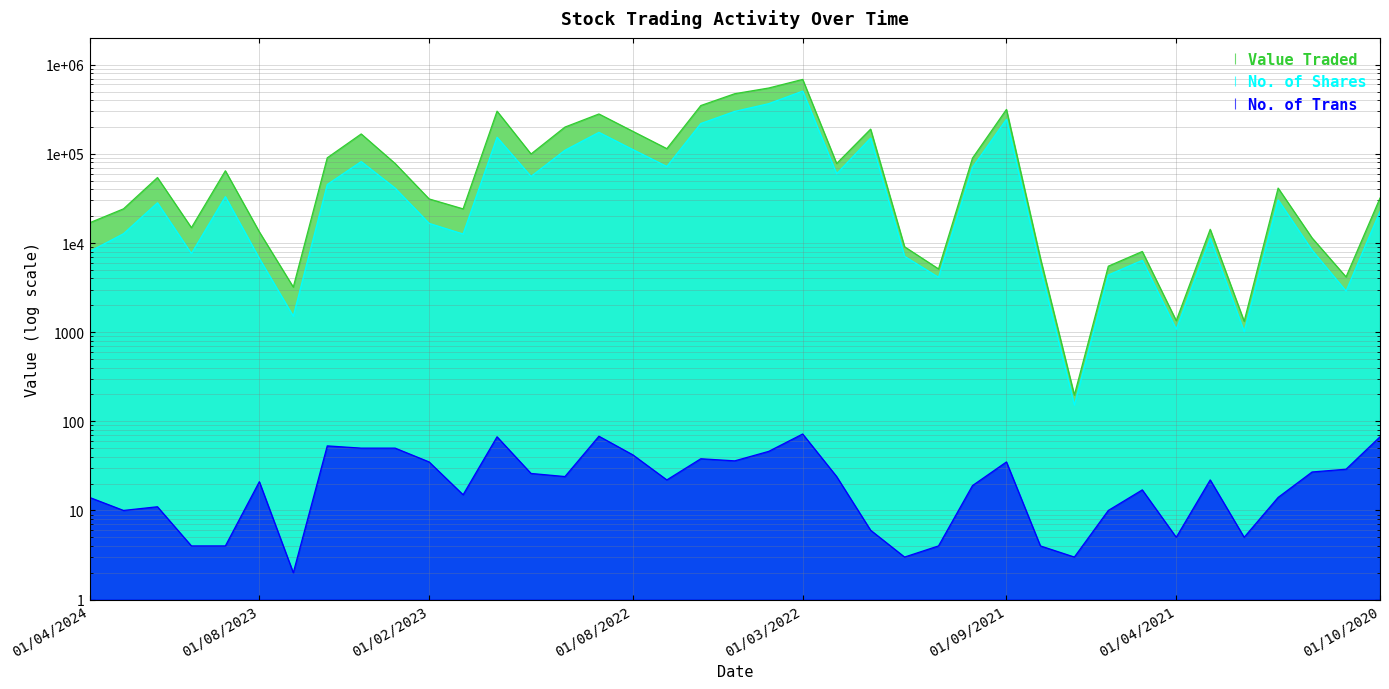

How many data points in Value Traded are less than 41319?

19